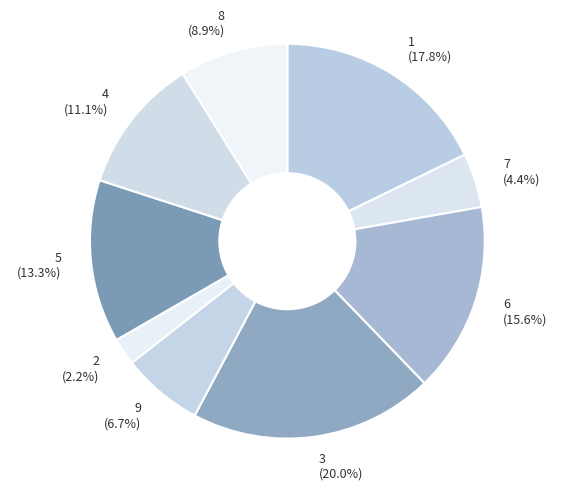

To the nearest percent, what is the difference between the 3 and 7 slice percentages?

16%